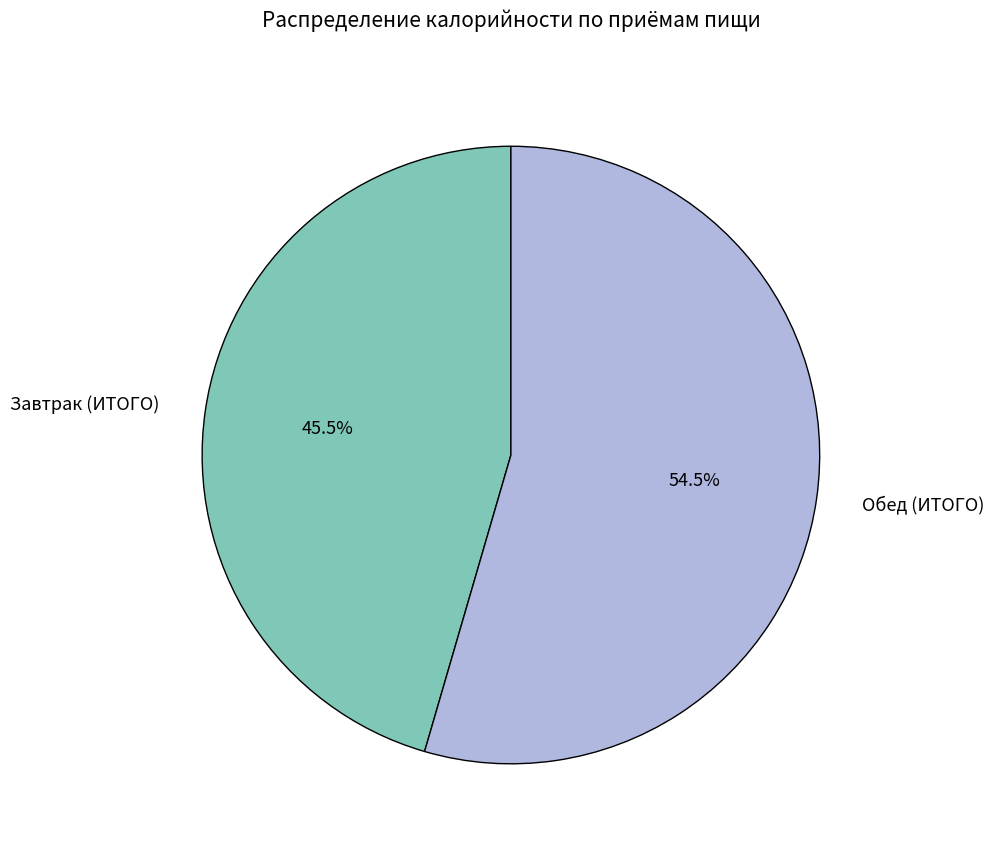

Is there any slice that represents more than half of the pie?

Yes